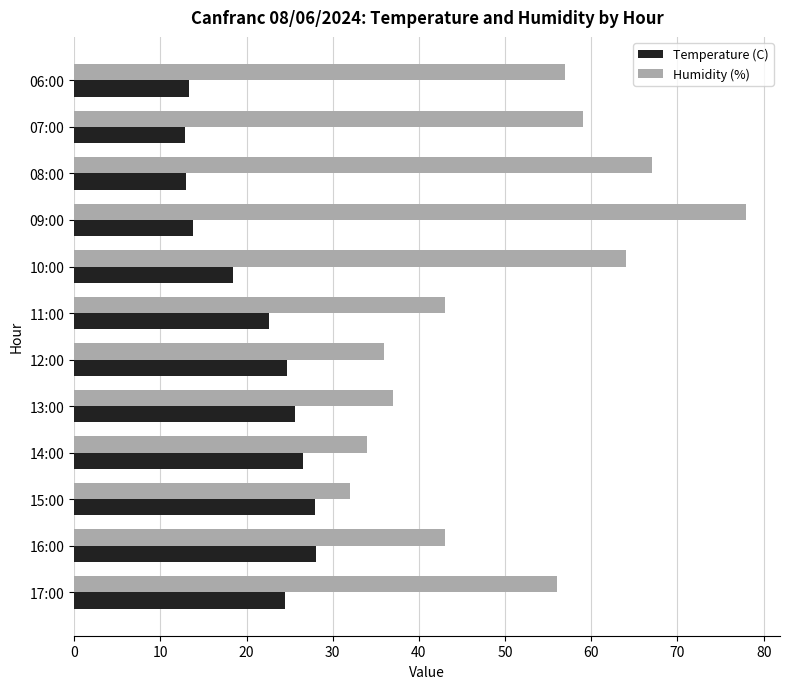

Which category has the highest value in the Humidity (%) series?

09:00